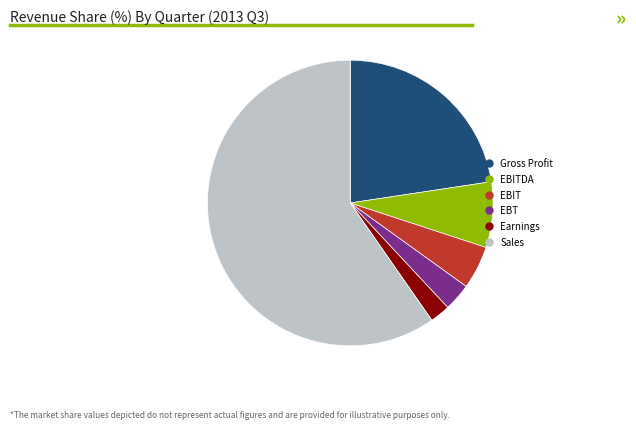

Does any single category account for the majority?

Yes